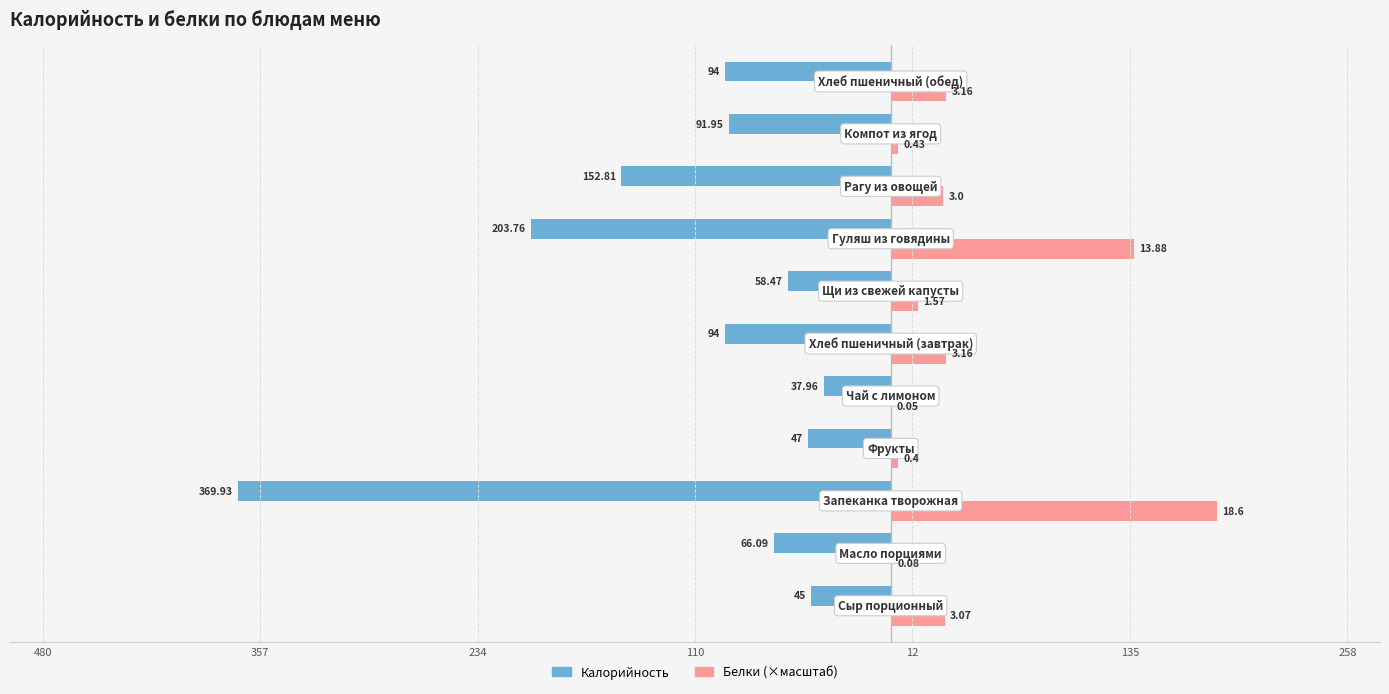

Which series has the widest spread of values?

Калорийность